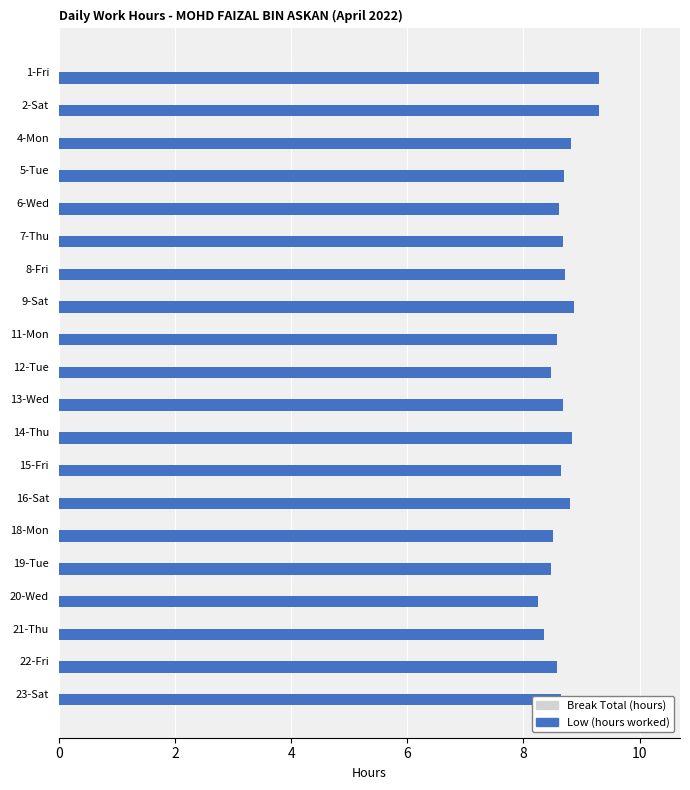

What is the greatest value displayed?

9.3